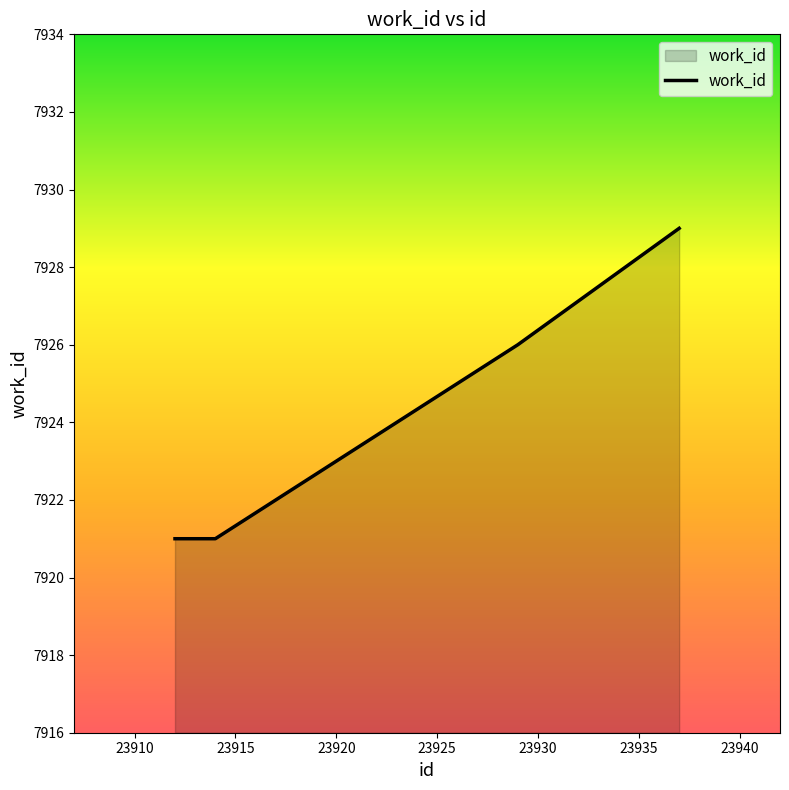

What is the greatest value displayed?

7929